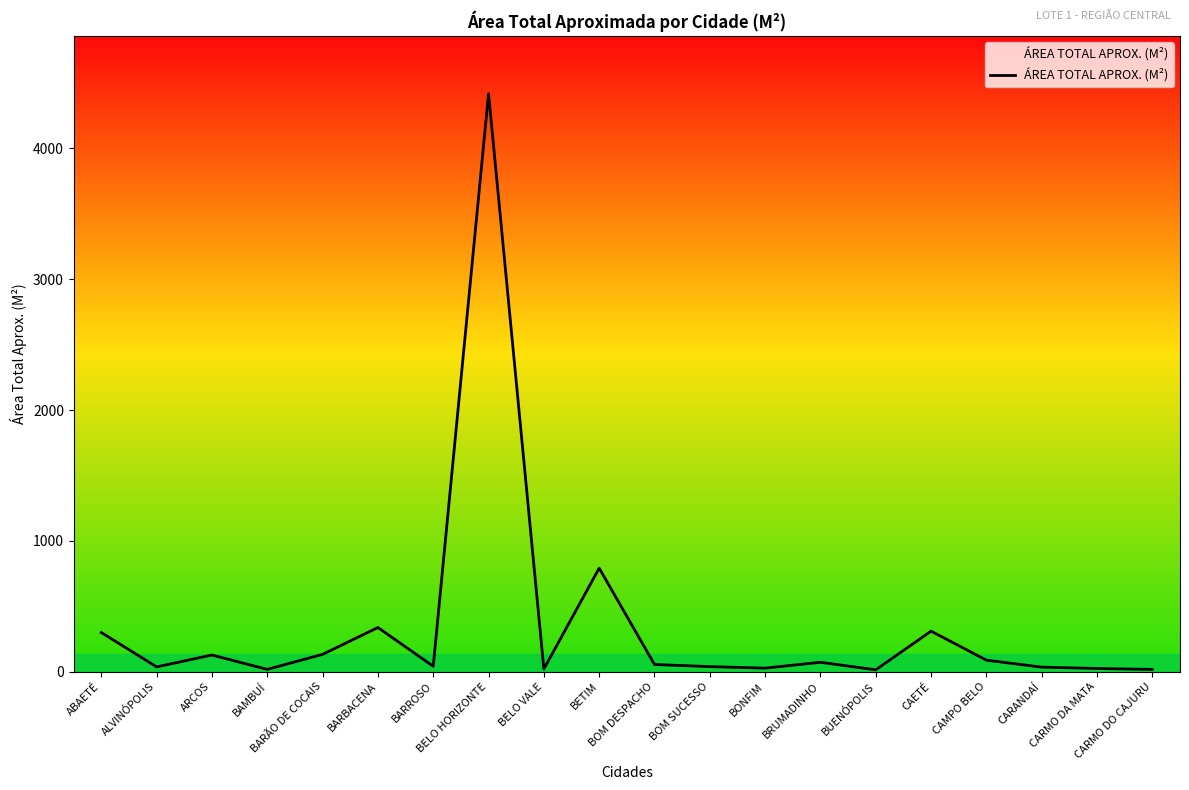

What is the maximum value shown in the chart?

4418.0